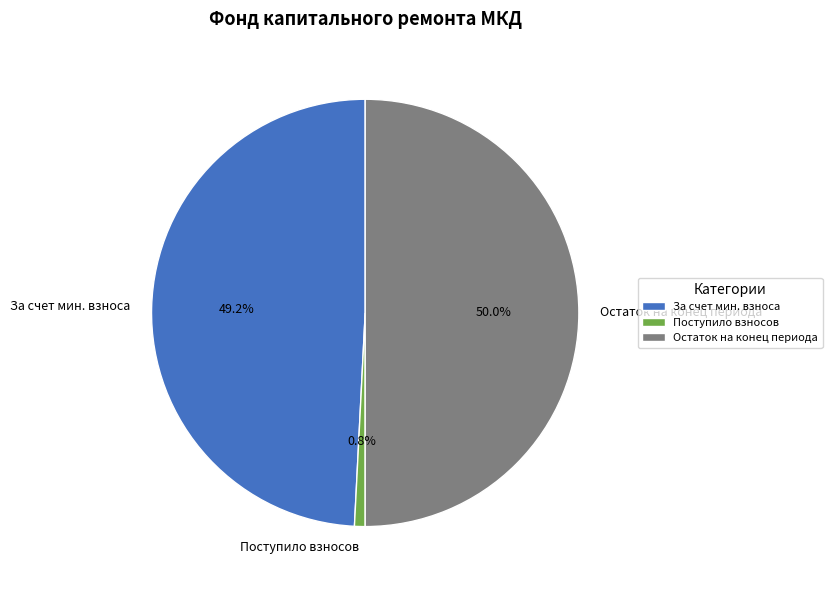

Rank the categories by value from lowest to highest.

Поступило взносов, За счет мин. взноса, Остаток на конец периода